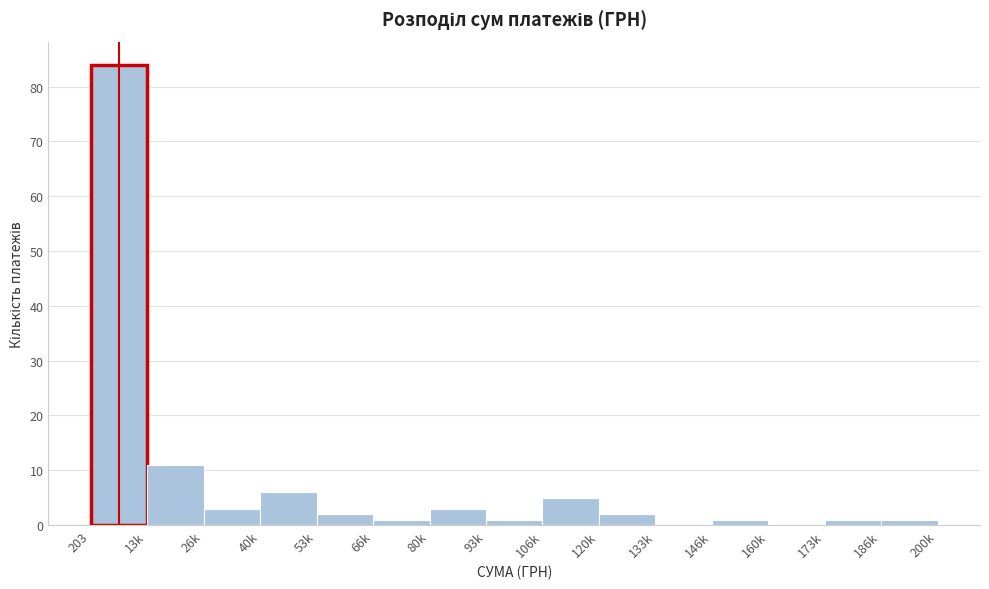

Reading right to left, what are all the values shown in this chart?

186k=1	173k=1	160k=0	146k=1	133k=0	120k=2	106k=5	93k=1	80k=3	66k=1	53k=2	40k=6	26k=3	13k=11	203=84